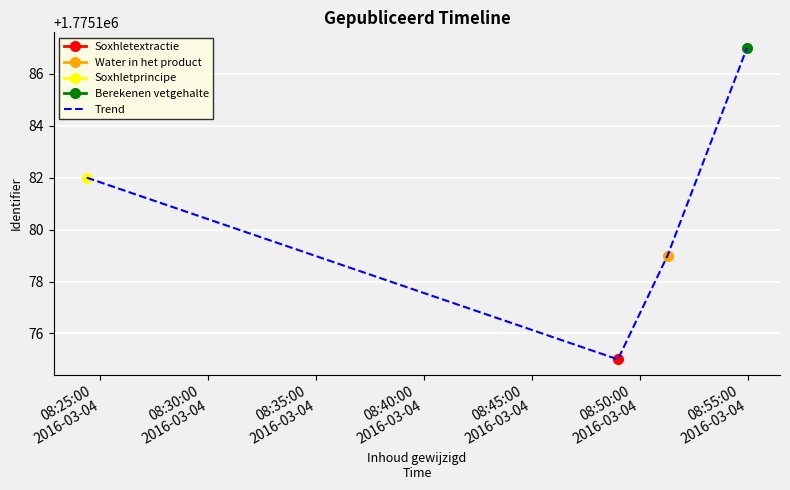

What is the highest value of the Trend series?

1775187